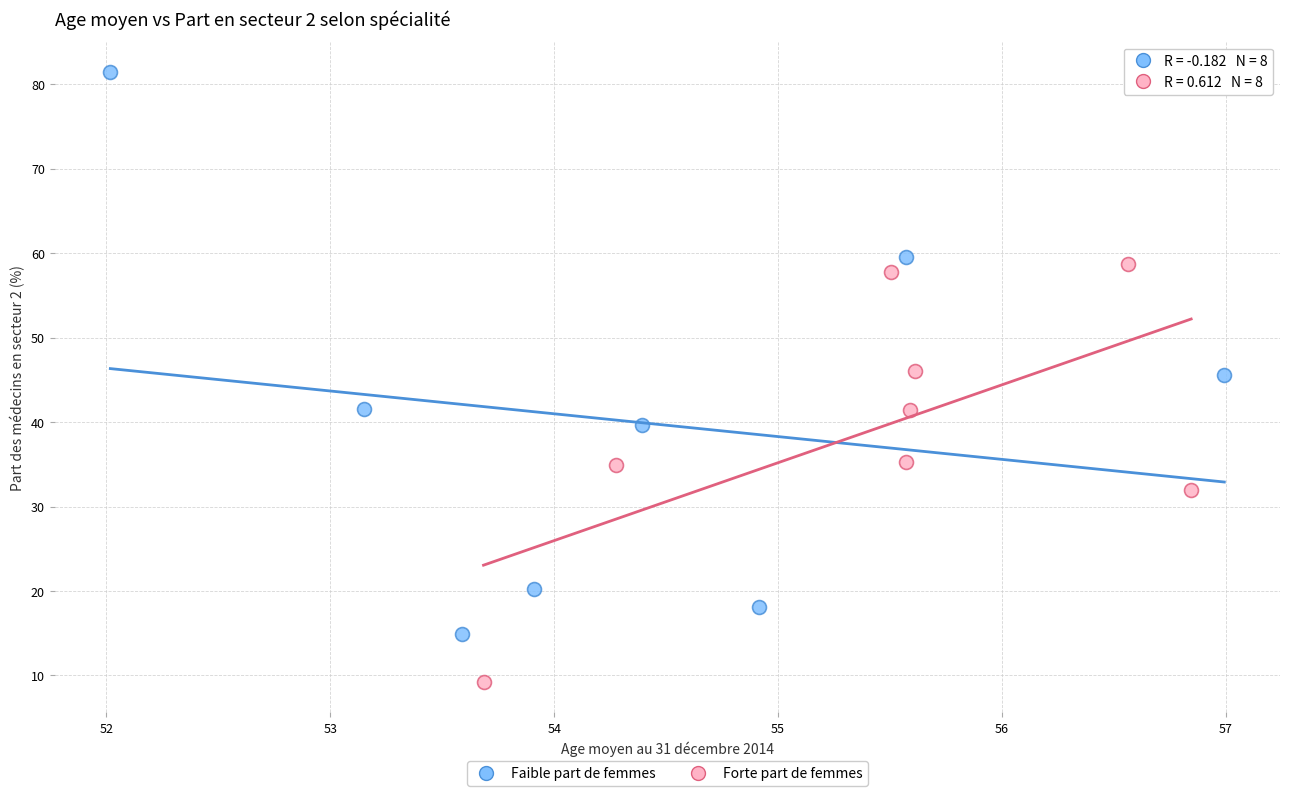

Which series has the widest spread of Y values?

Faible part de femmes